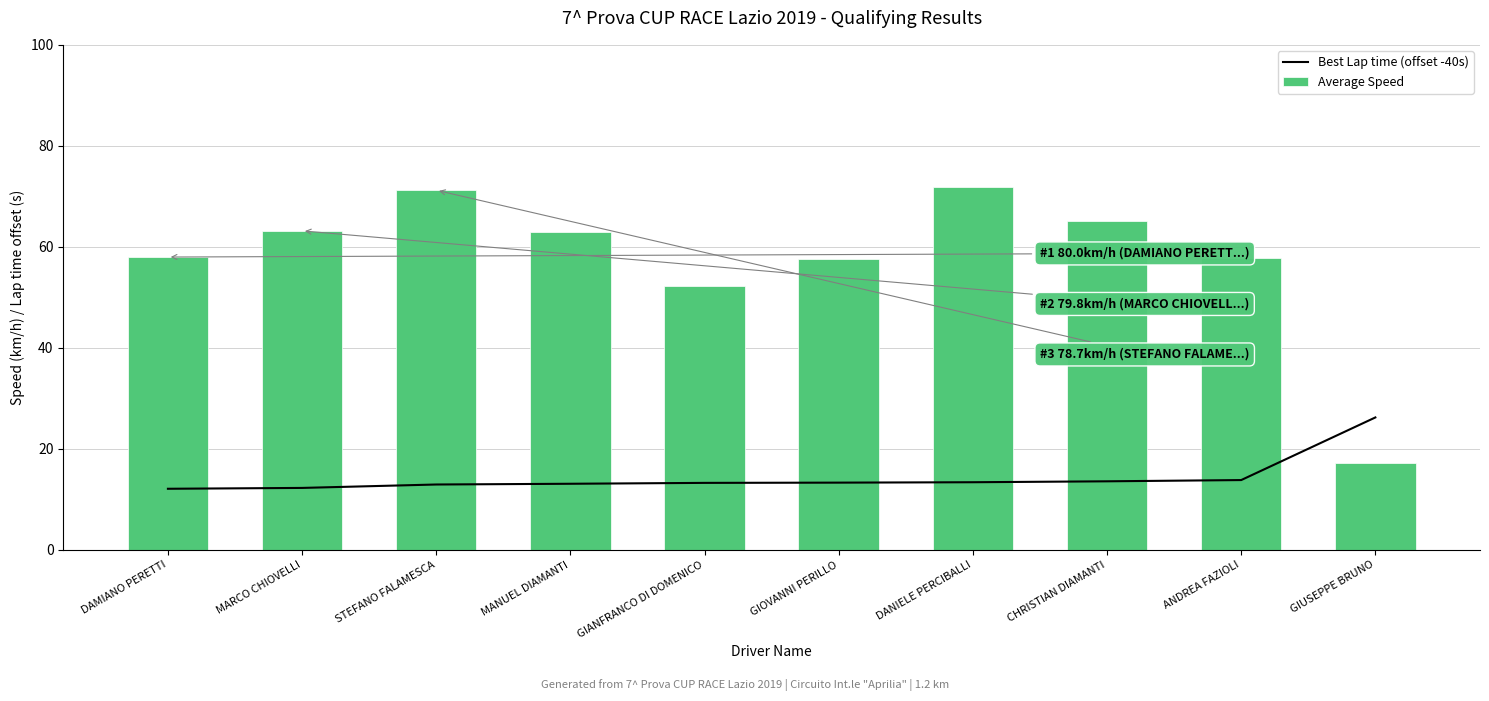

What is the value of the Average Speed bar at the 4th from the left?

63.0